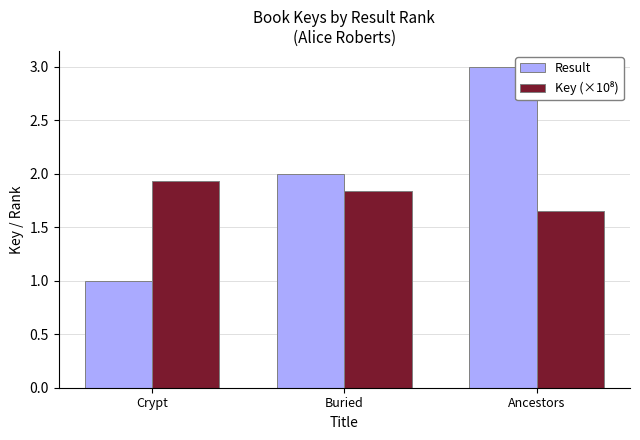

What is the minimum value shown in the chart?

1.0